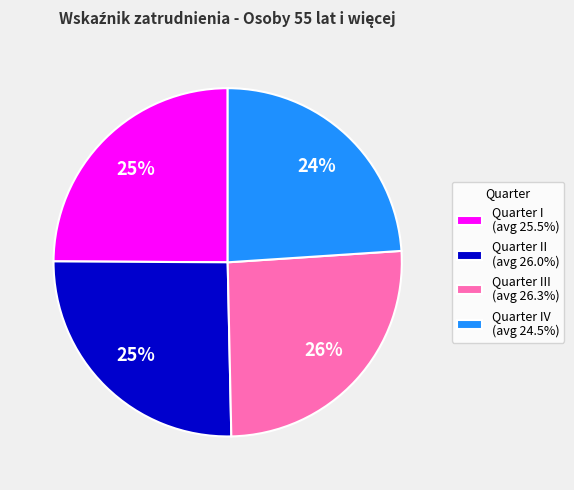

To the nearest percent, what is the difference between the largest and smallest slice percentages?

2%